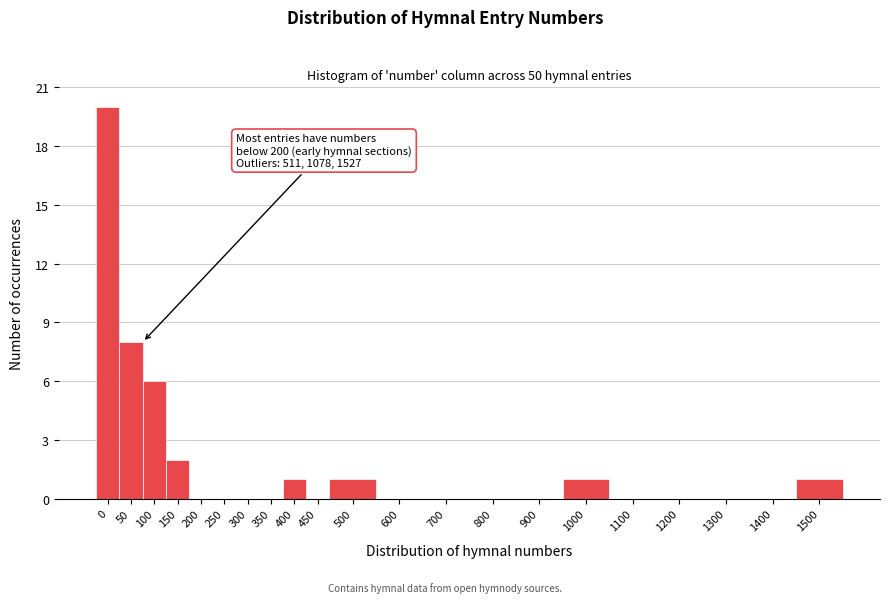

Reading right to left, transcribe all the data shown in this chart.

1500=1	1400=0	1300=0	1200=0	1100=0	1000=1	900=0	800=0	700=0	600=0	500=1	450=0	400=1	350=0	300=0	250=0	200=0	150=2	100=6	50=8	0=20